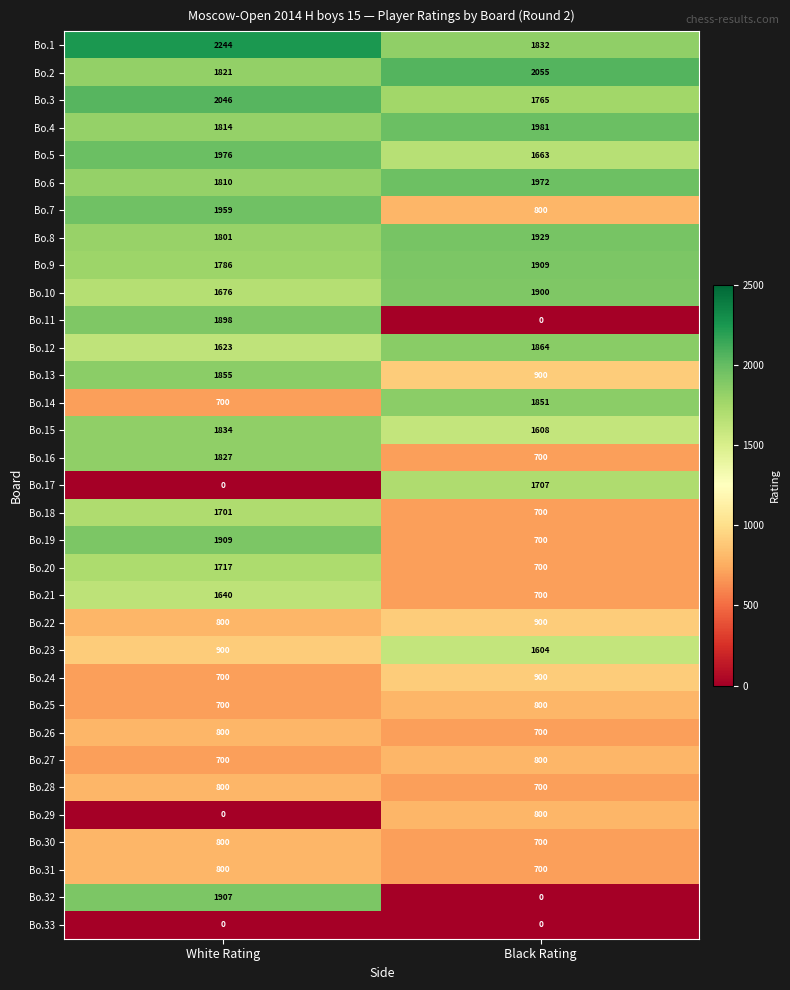

Which series changed the most between White Rating and Black Rating?

Bo.32